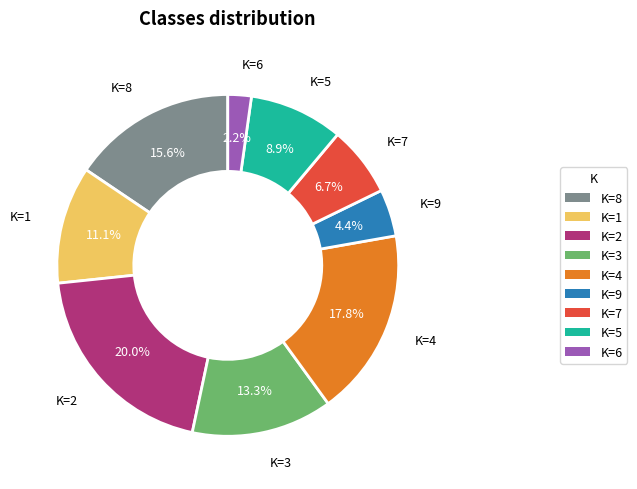

Count the number of slices in the pie.

9